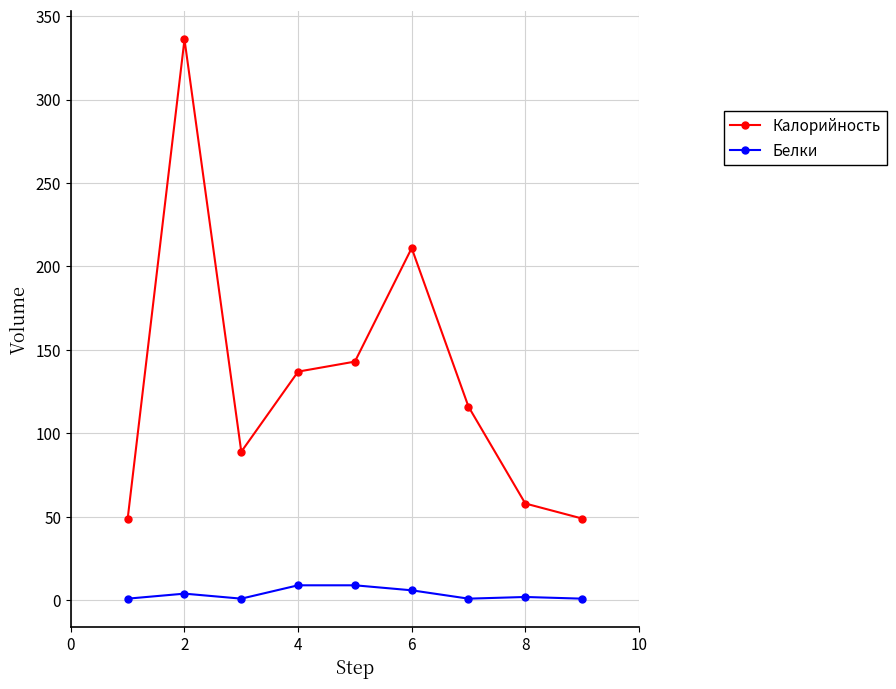

Rank the series by their average value, from highest to lowest.

Калорийность, Белки